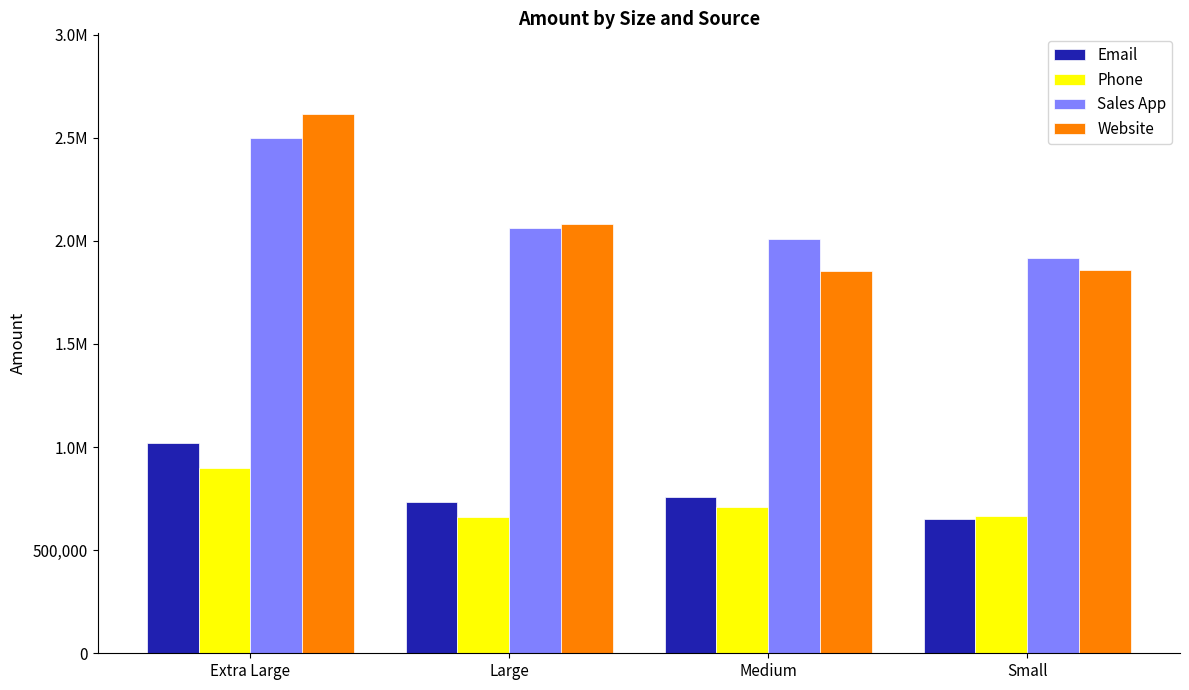

Reading left to right, what are all the values shown in this chart?

Email: 1018549.6	733051.2	759240.2	648757.5
Phone: 897868.3	658365.2	707432.7	664880.9
Sales App: 2500393.1	2061640.0	2008571.8	1915486.4
Website: 2613796.1	2080927.7	1852637.7	1859512.0